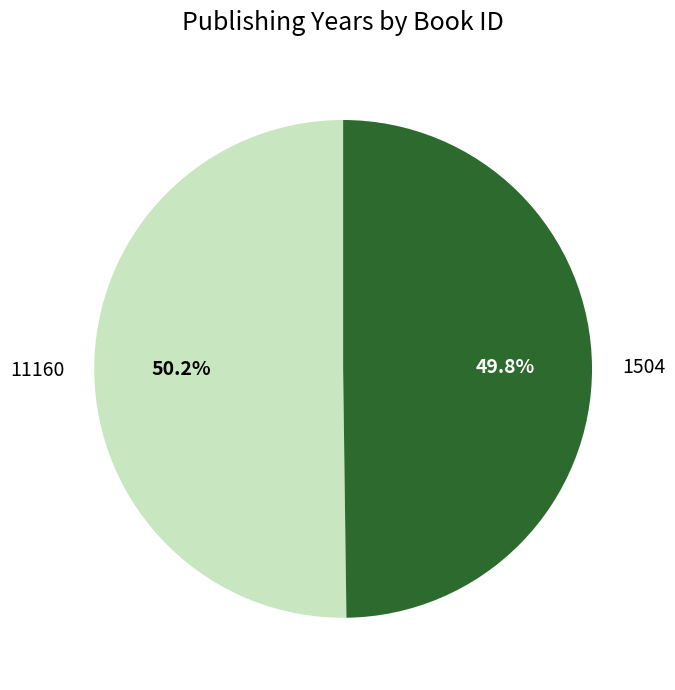

What is the ratio of the value at 11160 to the value at 1504?

1.0